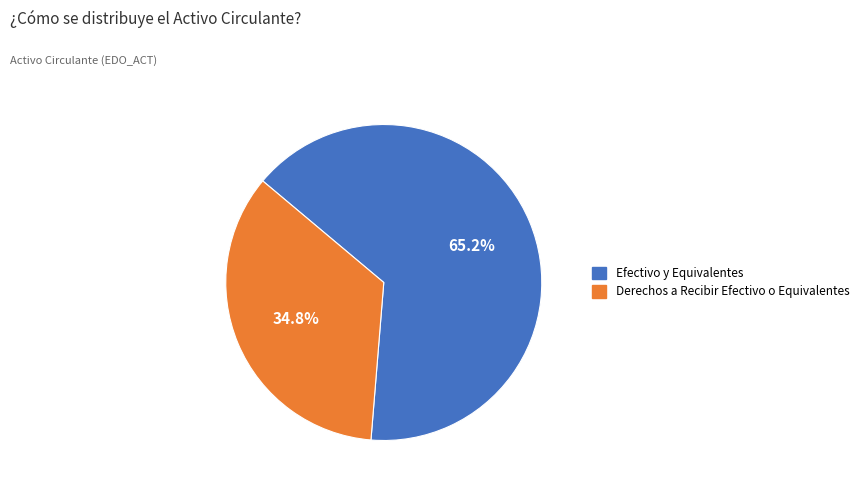

Is there a majority slice in this chart?

Yes